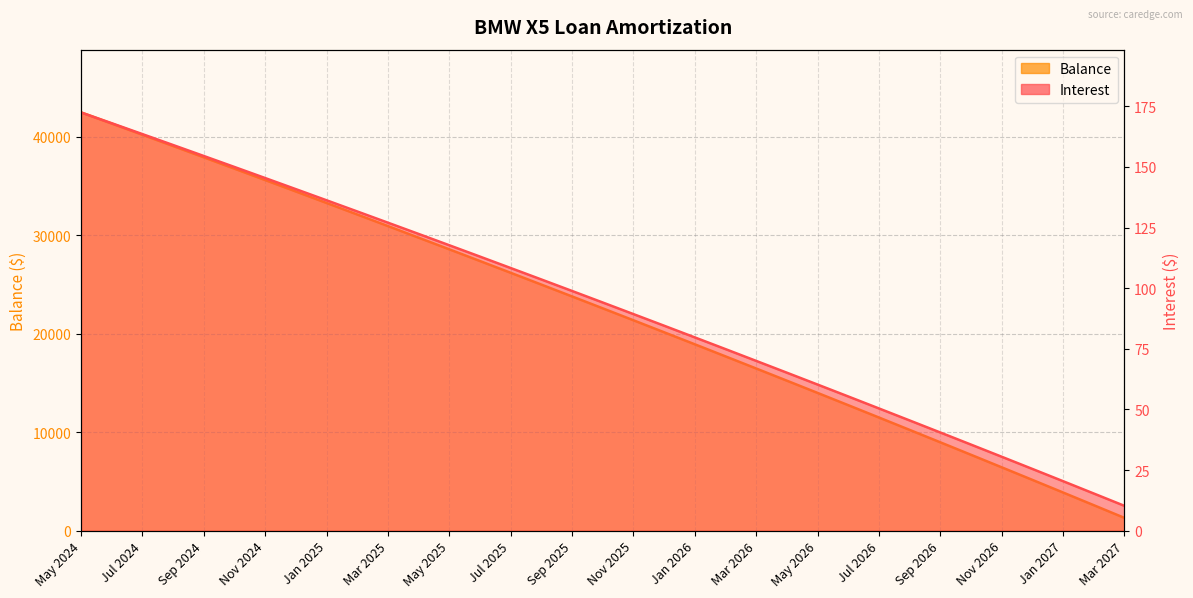

What is the average value of the Interest series?

93.1